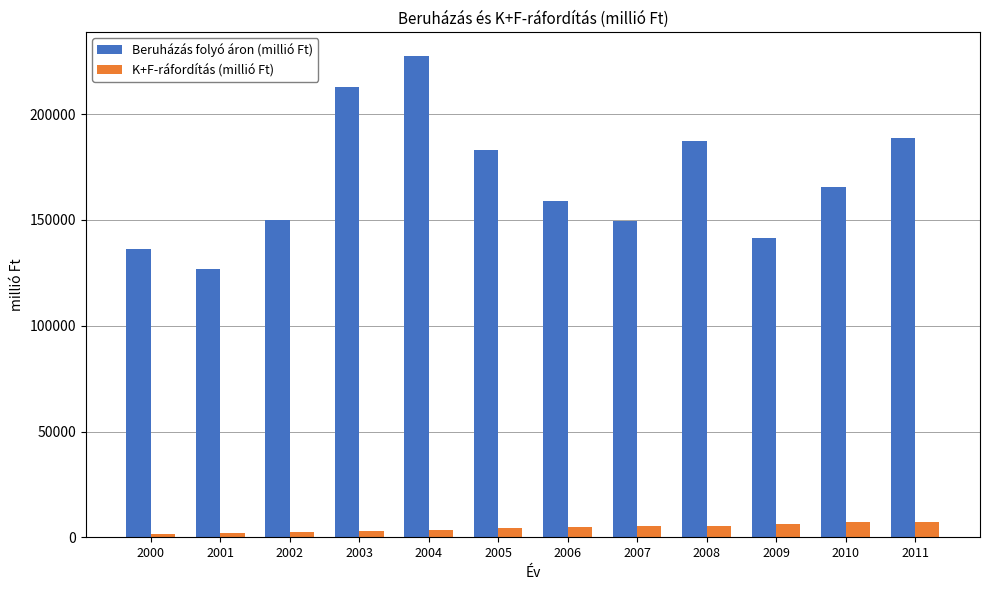

Which category has the lowest value in the Beruházás folyó áron (millió Ft) series?

2001